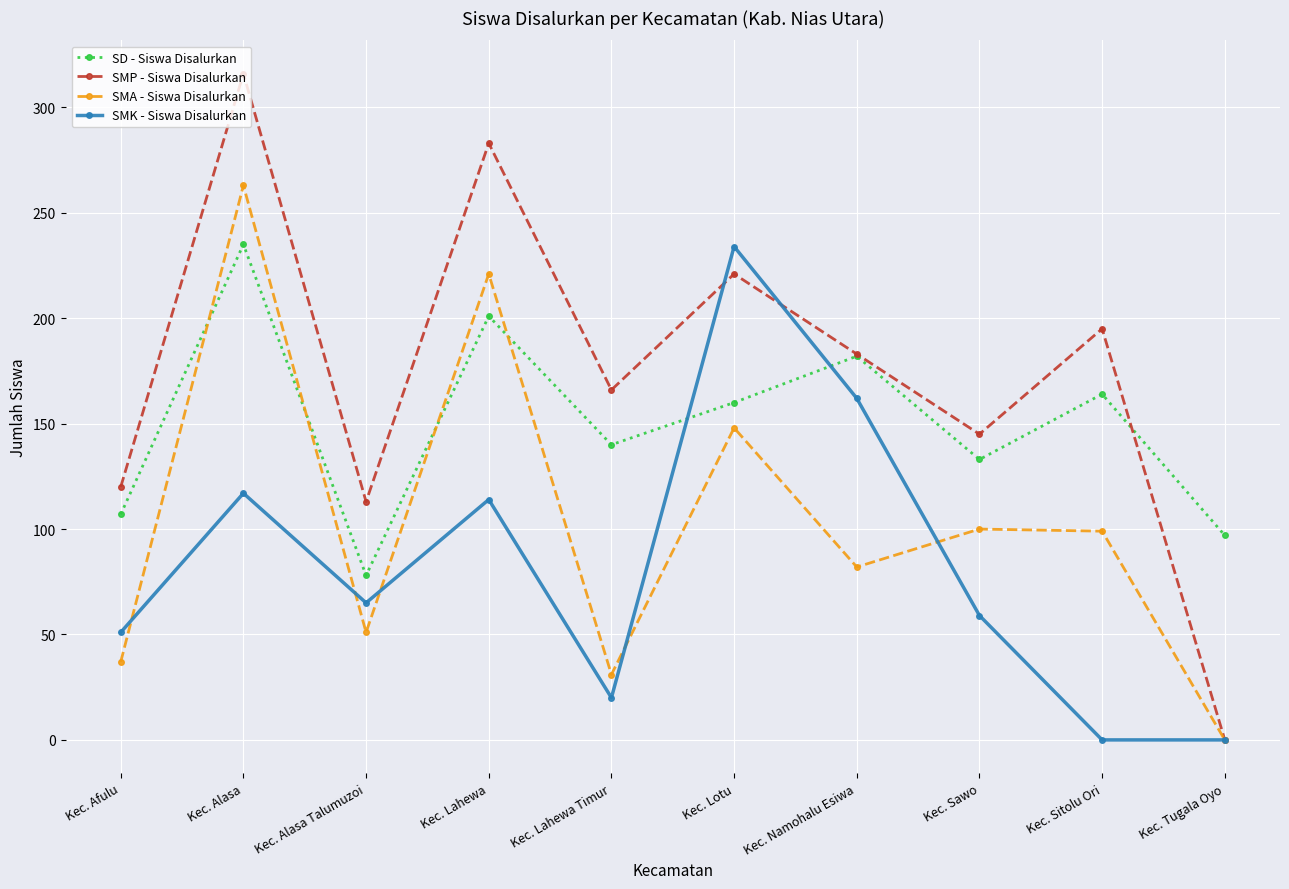

What is the sum of the SMK - Siswa Disalurkan values at Kec. Alasa Talumuzoi and Kec. Tugala Oyo?

65